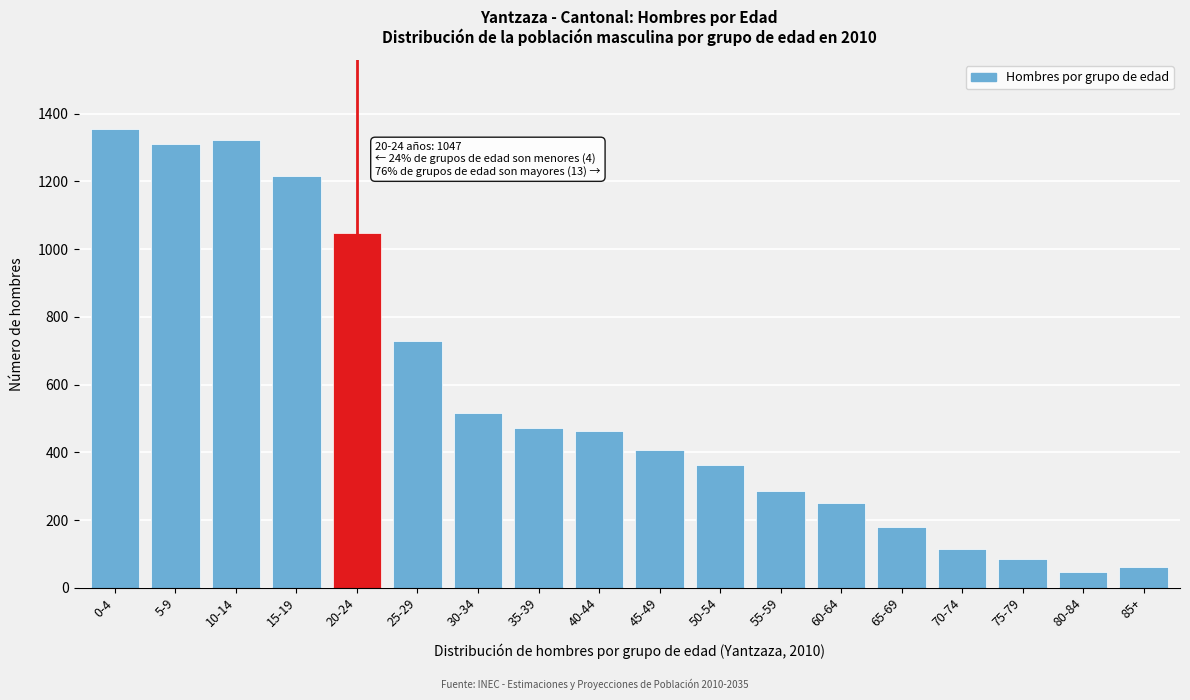

Reading left to right, what are all the values shown in this chart?

1355	1310	1321	1215	1047	730	516	473	464	406	364	286	250	180	115	85	48	62